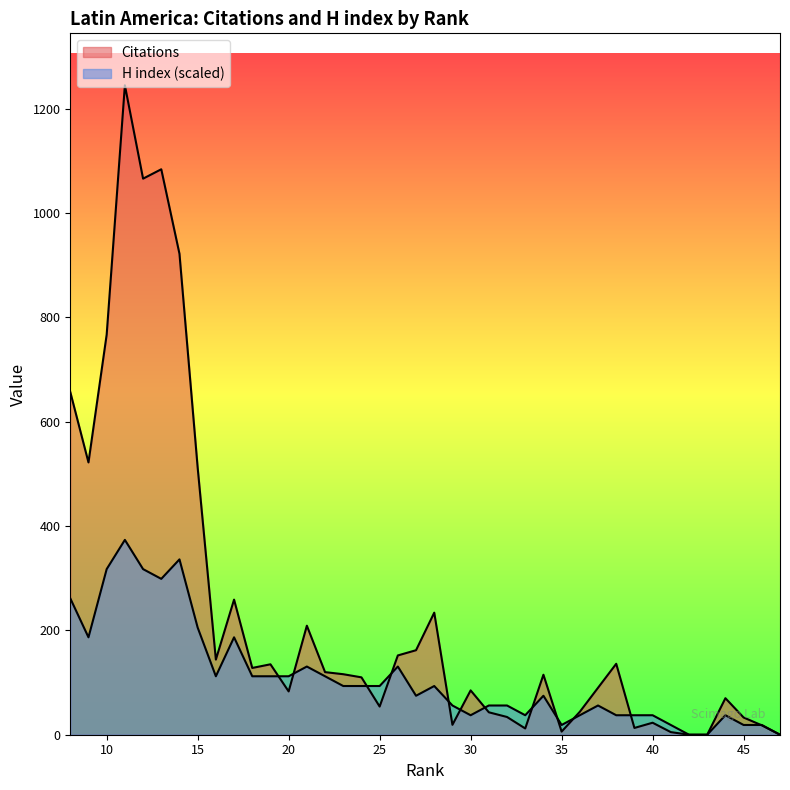

How many values in the Citations series exceed 115?

19